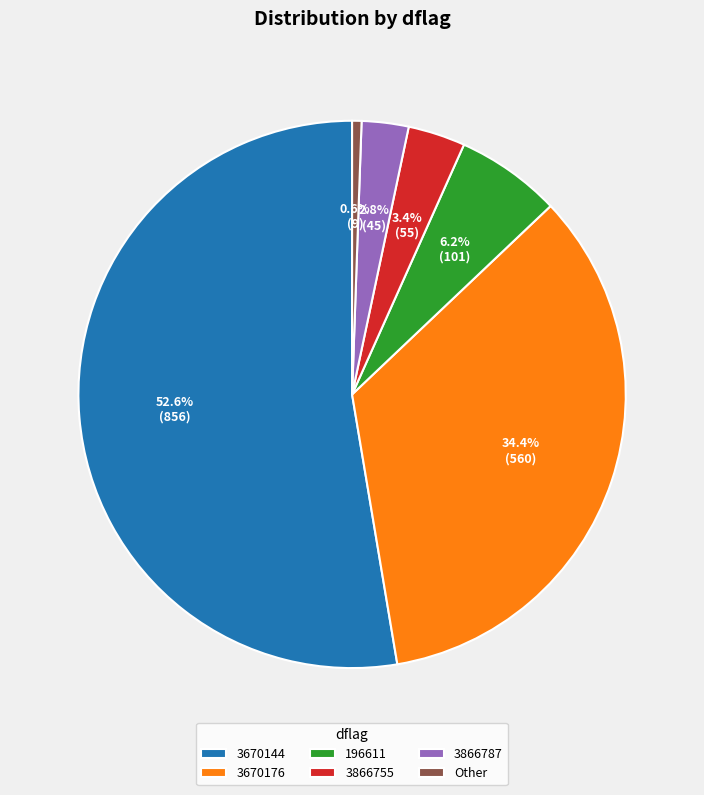

Between 196611 and 3866787, which is larger?

196611